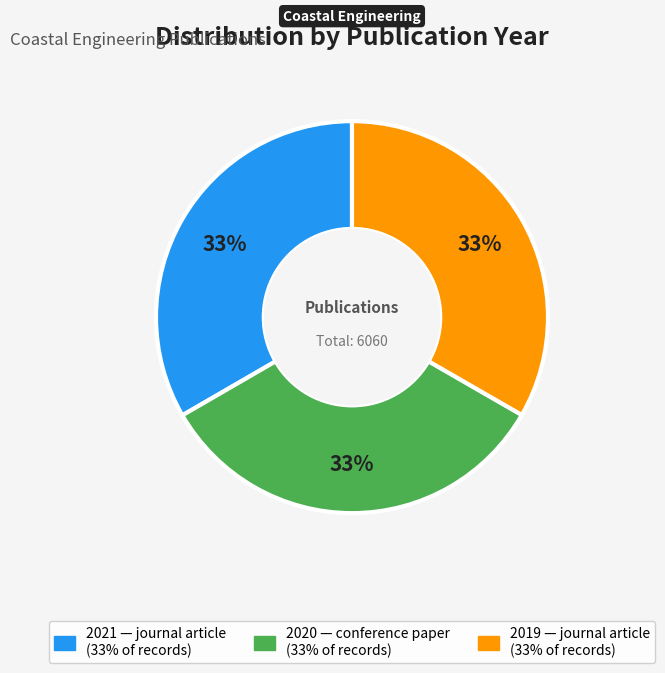

How many segments does this pie chart have?

3